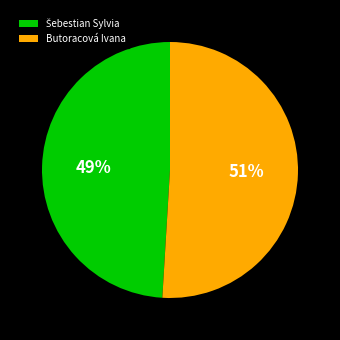

To the nearest percent, what is the difference between the largest and smallest slice percentages?

2%